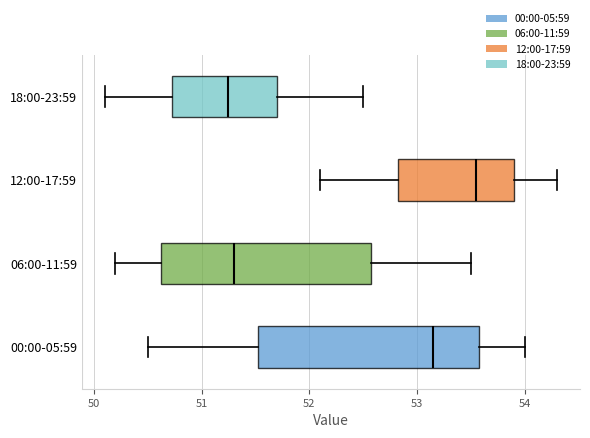

Which box is the widest, from its left edge to its right edge?

00:00-05:59